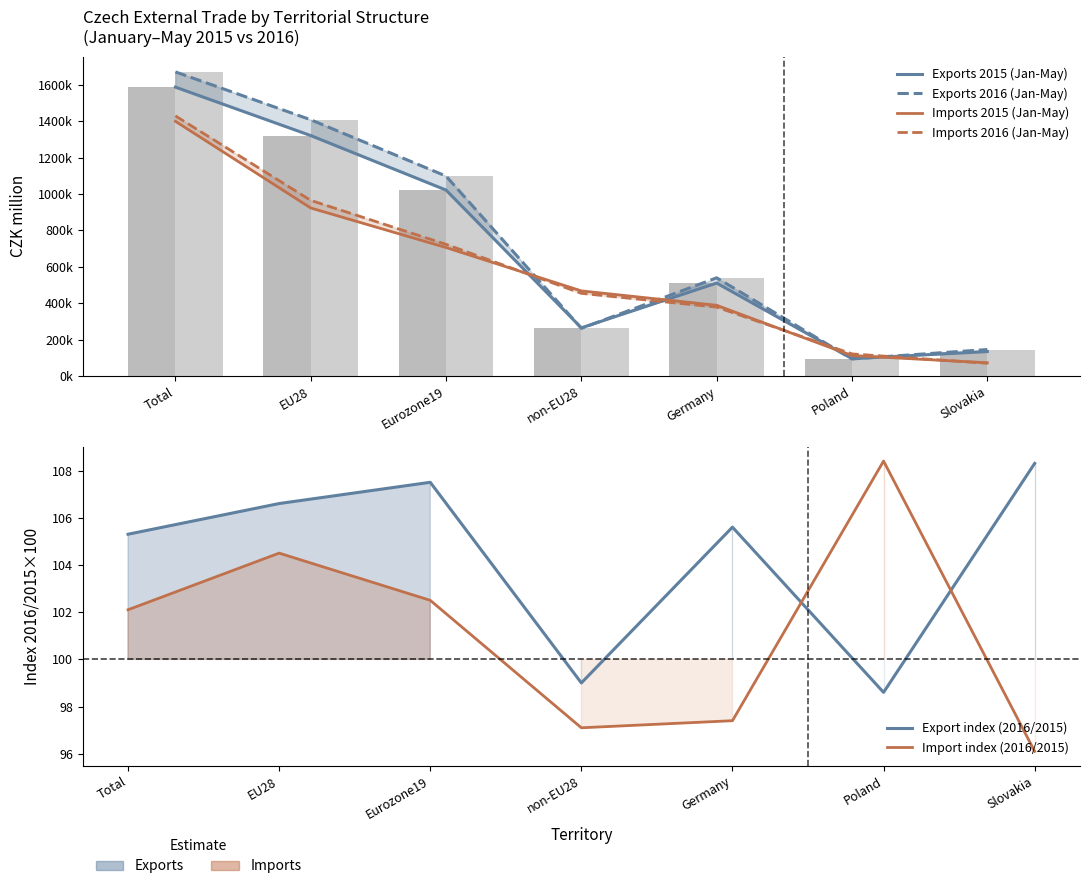

What is the lowest value of the Imports 2015 (Jan-May) series?

73080.0